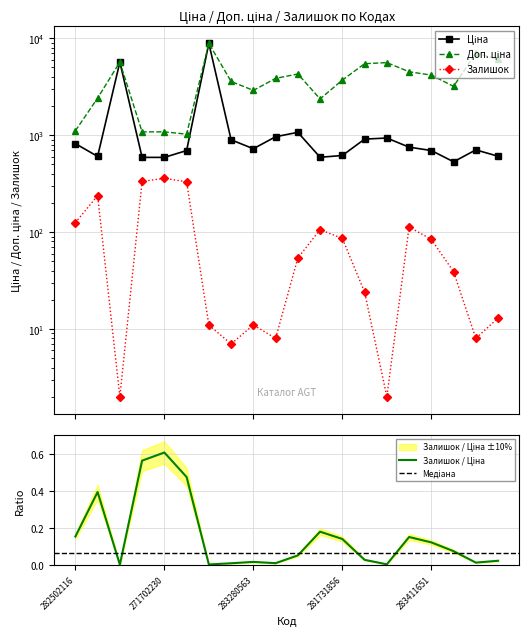

What are all the series names shown in the legend?

Ціна, Доп. ціна, Залишок